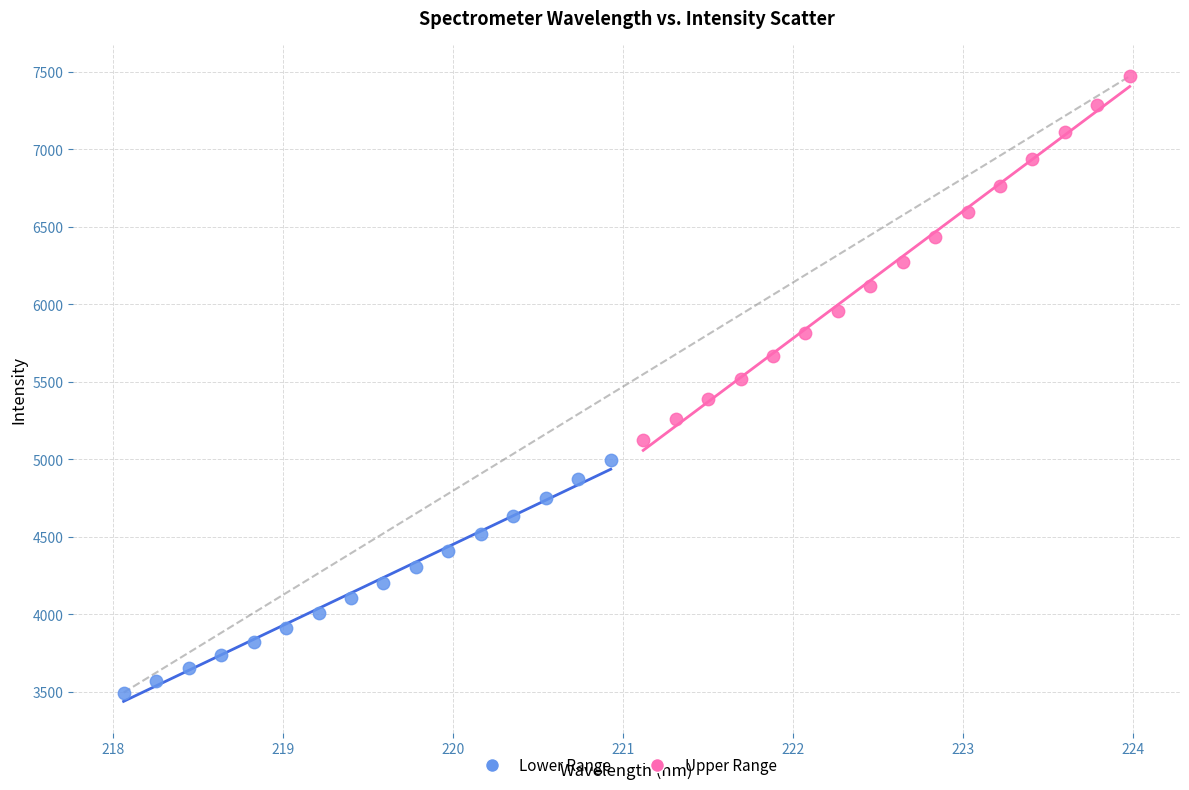

What are all the series names shown in the legend?

Lower Range, Upper Range